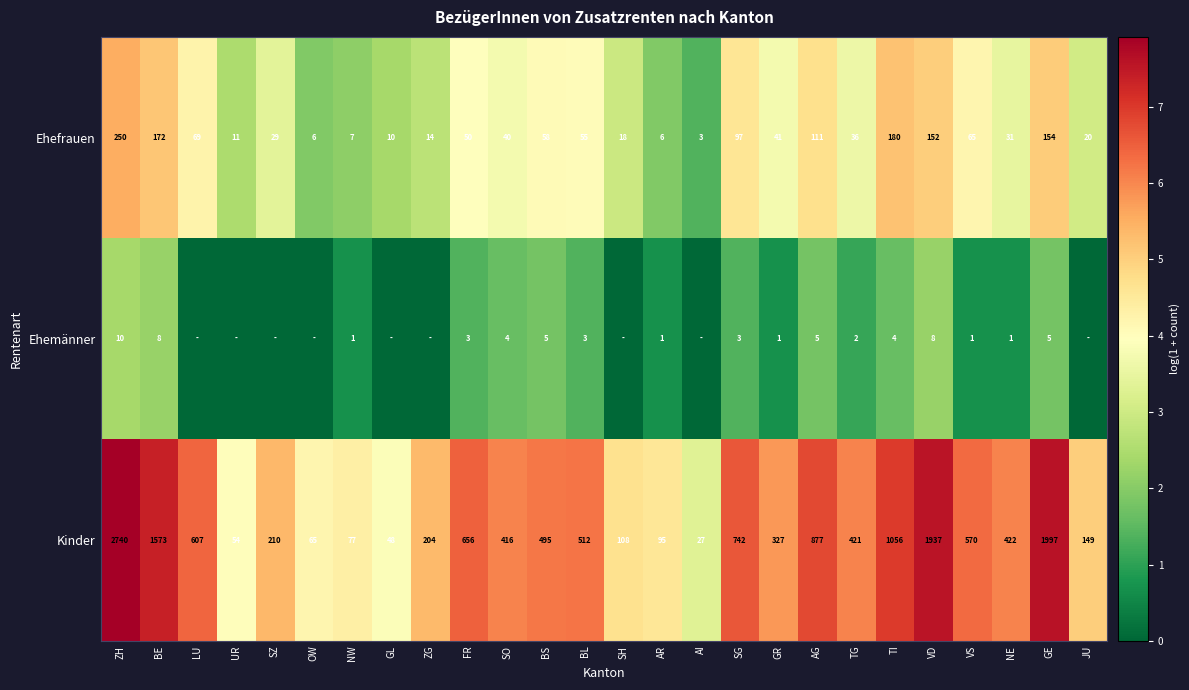

What is the difference between the second highest and minimum values in the Ehefrauen series?

177